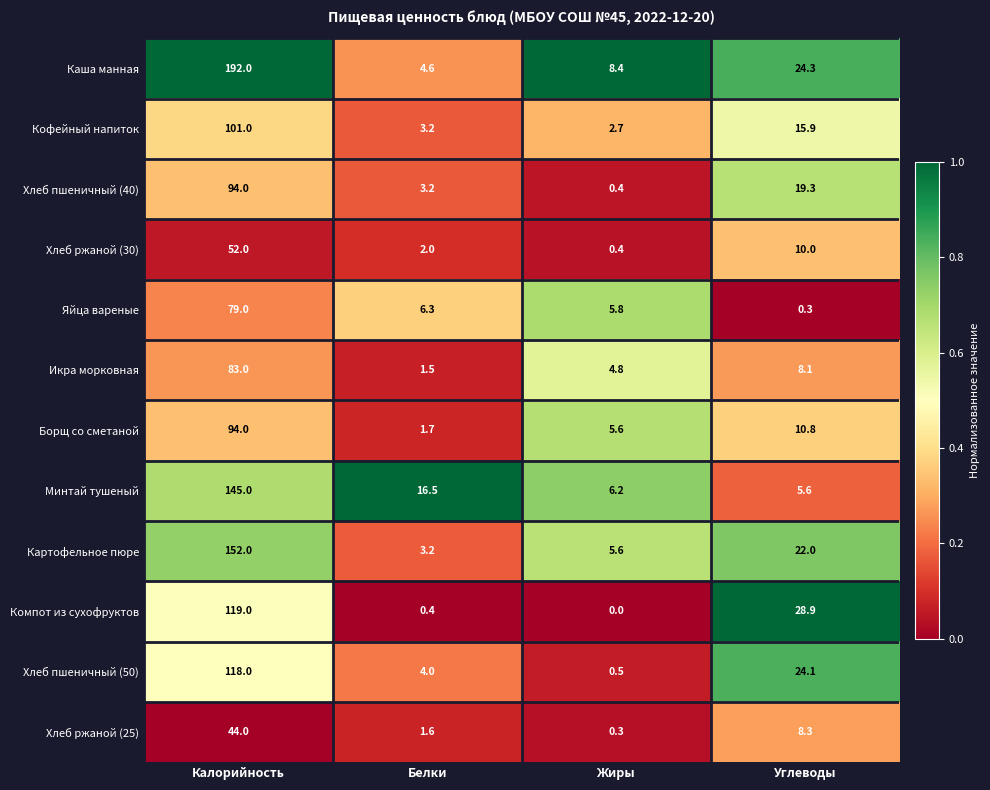

The Каша манная series shows 4.6 at Белки. True or false?

True